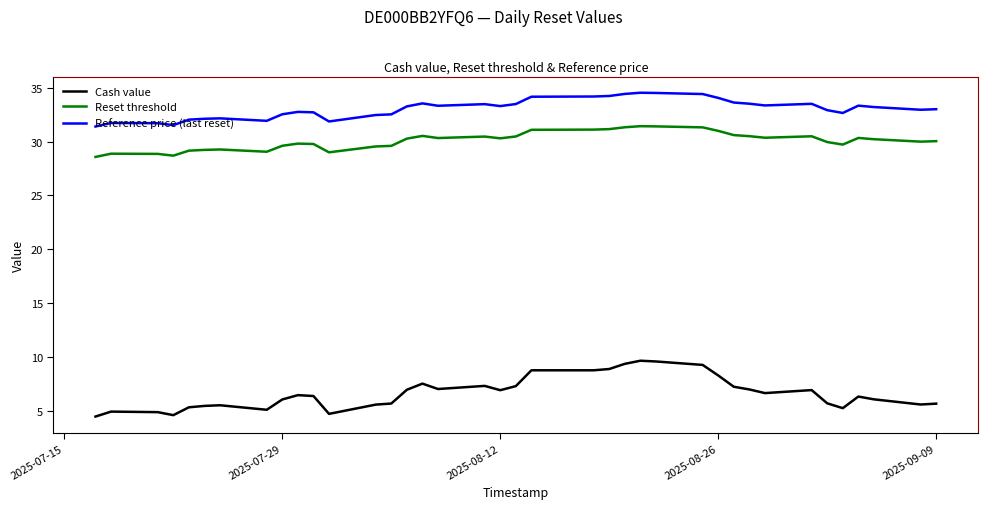

Which series has the largest total across all categories?

Reference price (last reset)